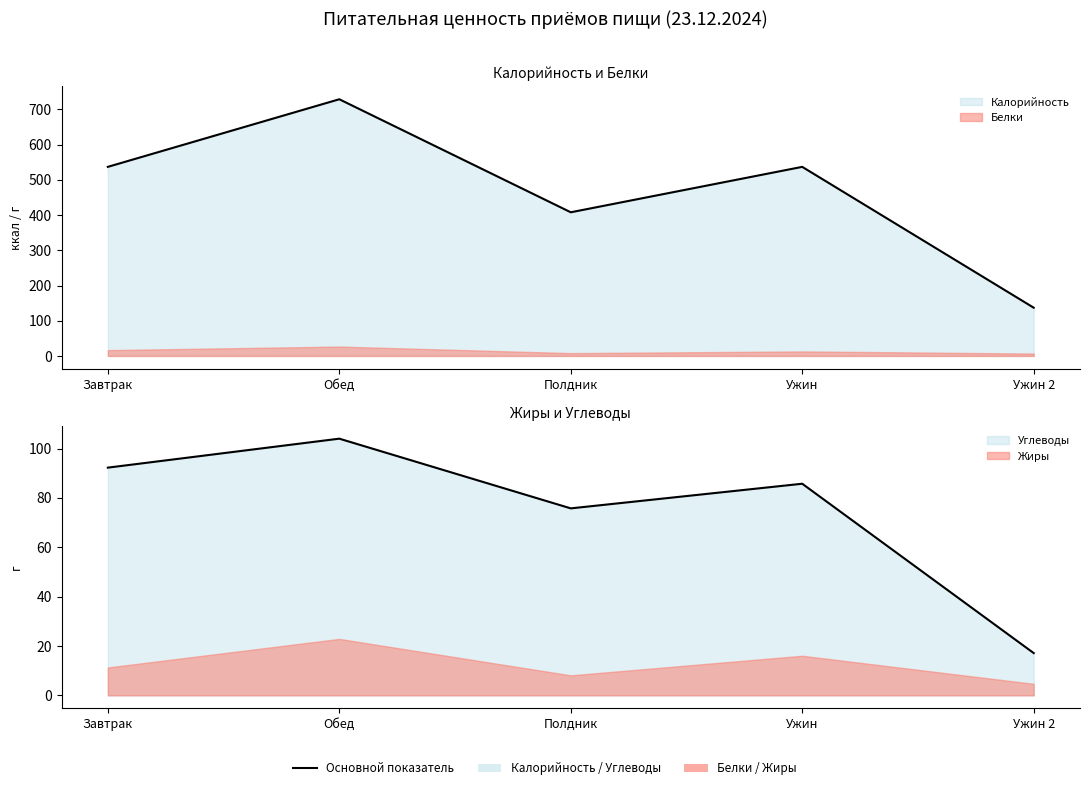

Where does the Углеводы series first go above 85?

Завтрак